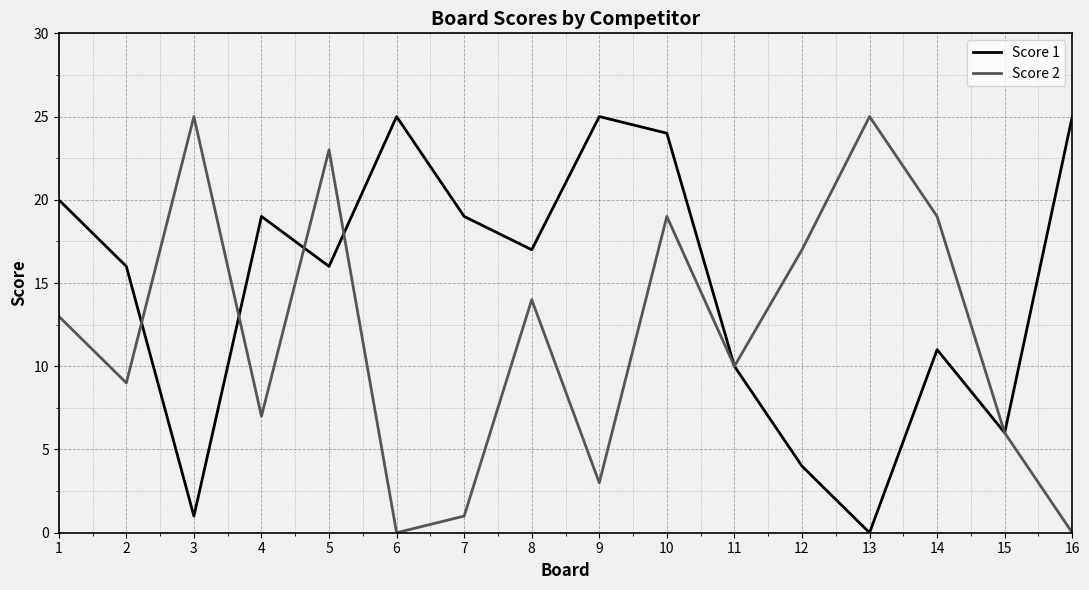

At which category is the sum across all series the highest?

10